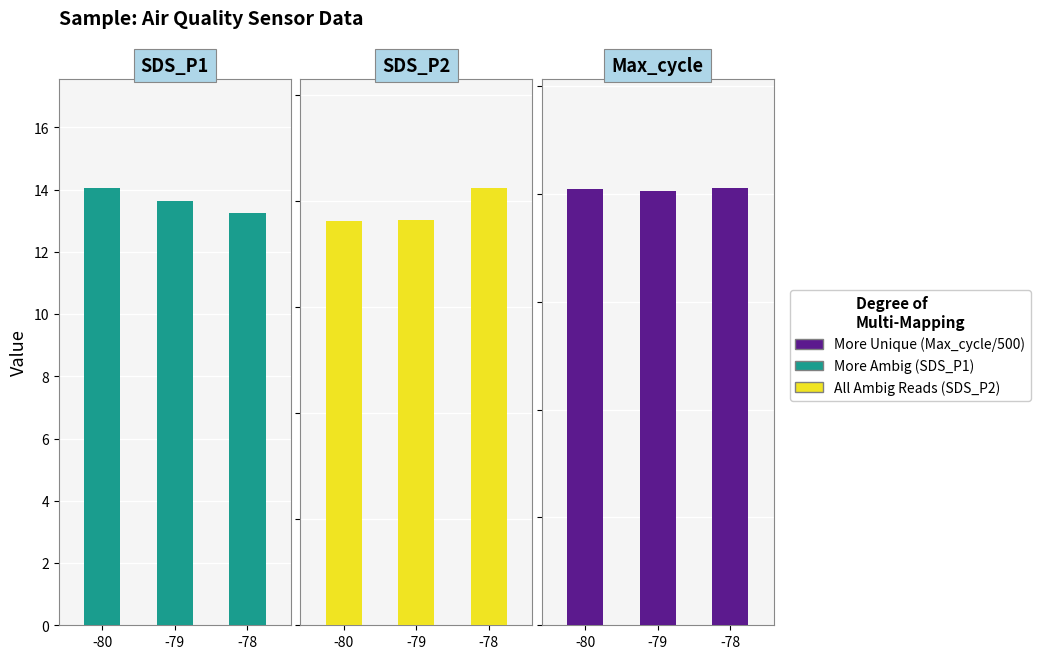

Is the value of All Ambig Reads at -79 greater than the value of More Unique at -80?

No